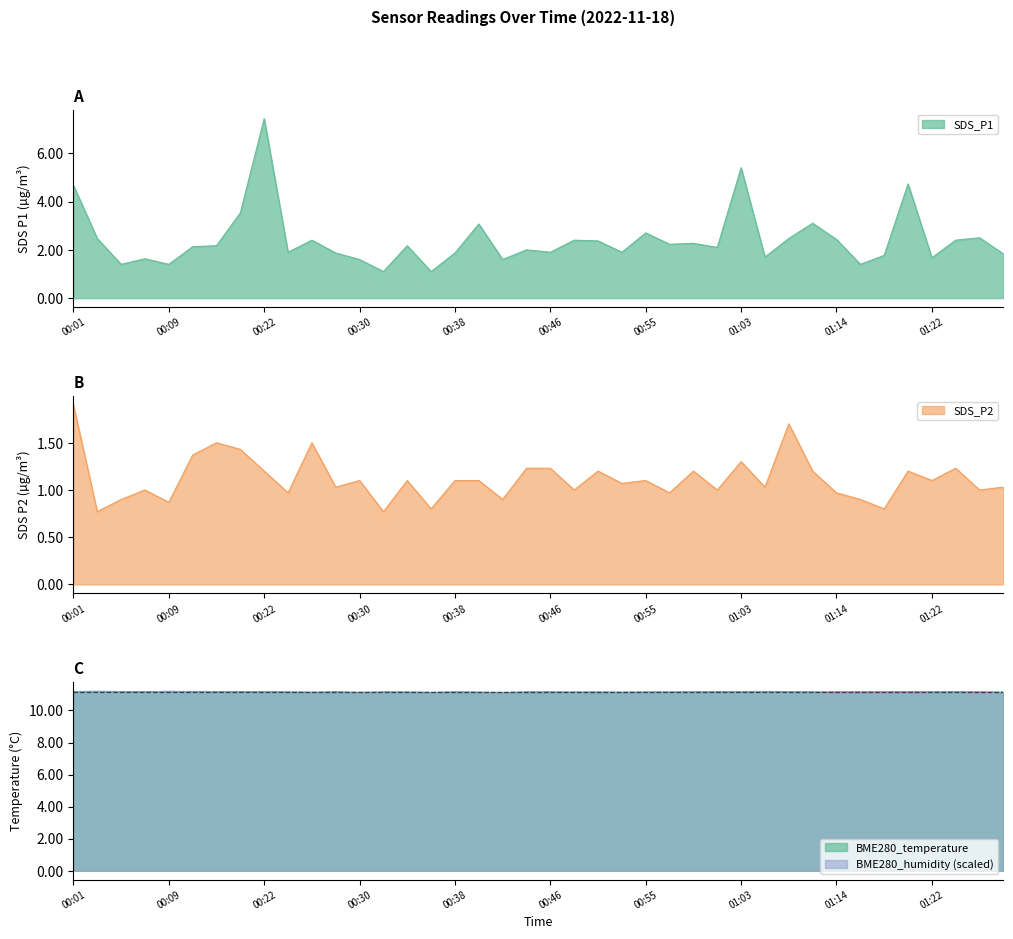

Which series has the widest spread of values?

SDS_P1